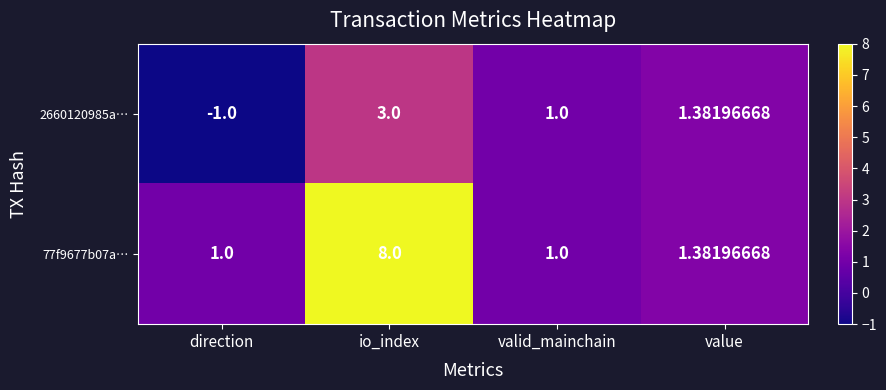

At which label does 2660120985a… first exceed 1?

io_index